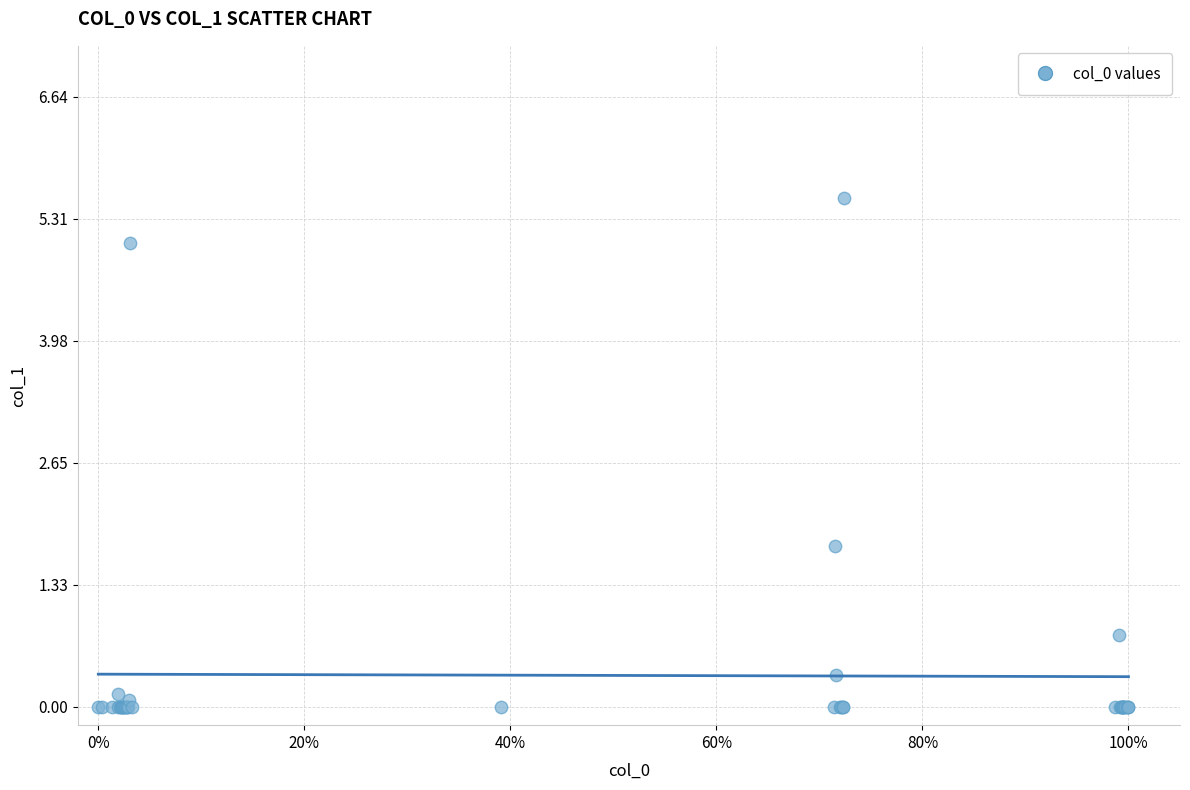

What Y value in the scatter plot is closest to 2?

1.8